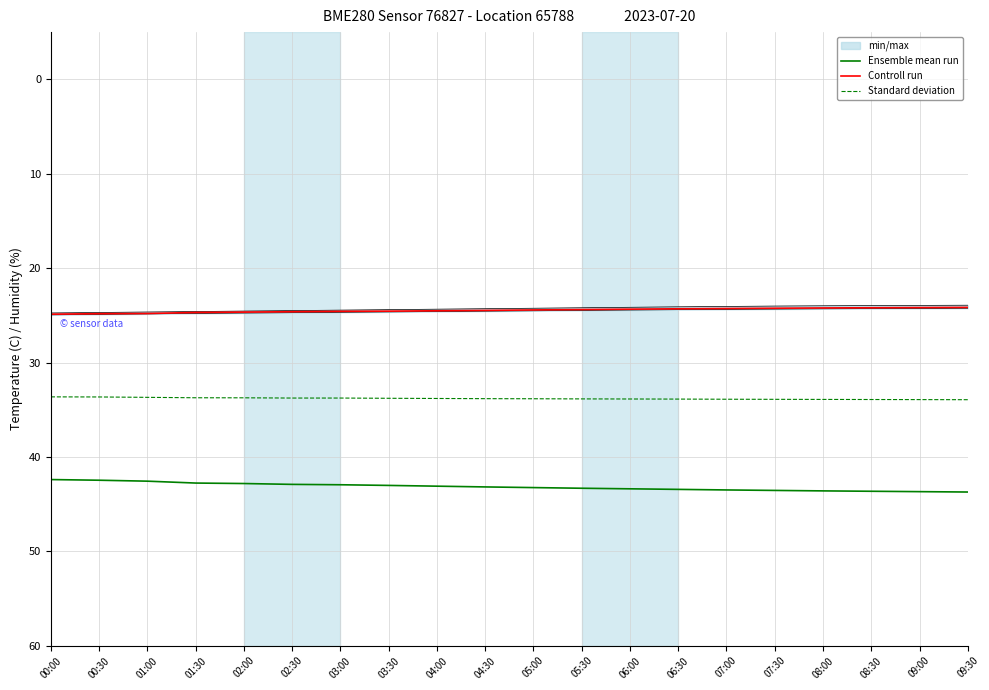

Rank the series at 02:30 from lowest to highest value.

Controll run, Standard deviation, Ensemble mean run